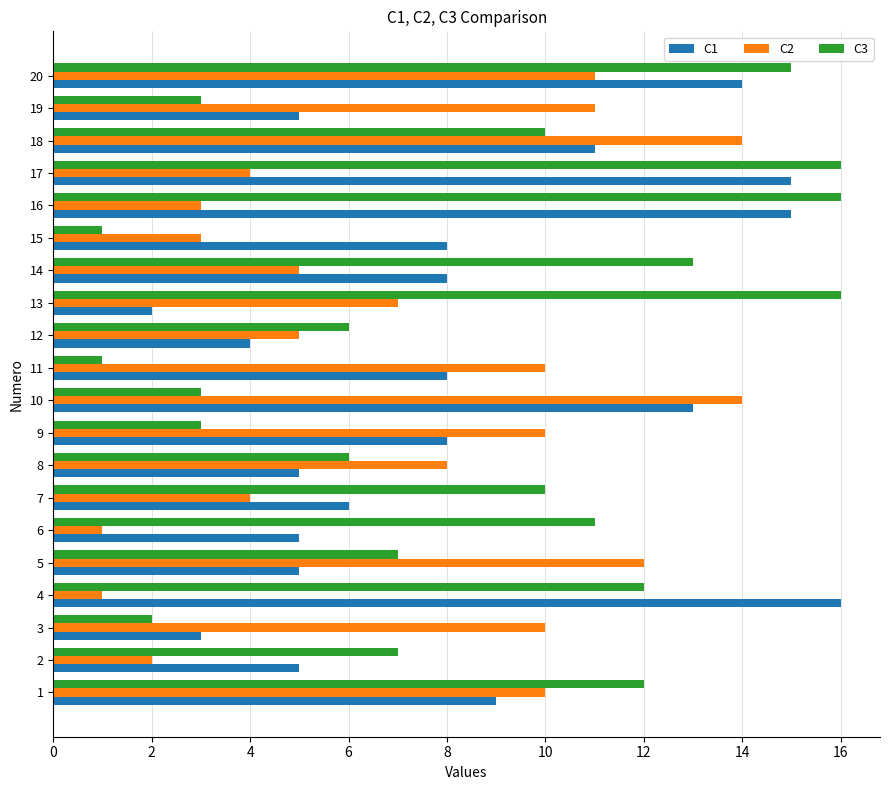

True or false: C1 has a value of 8 at 19.

False